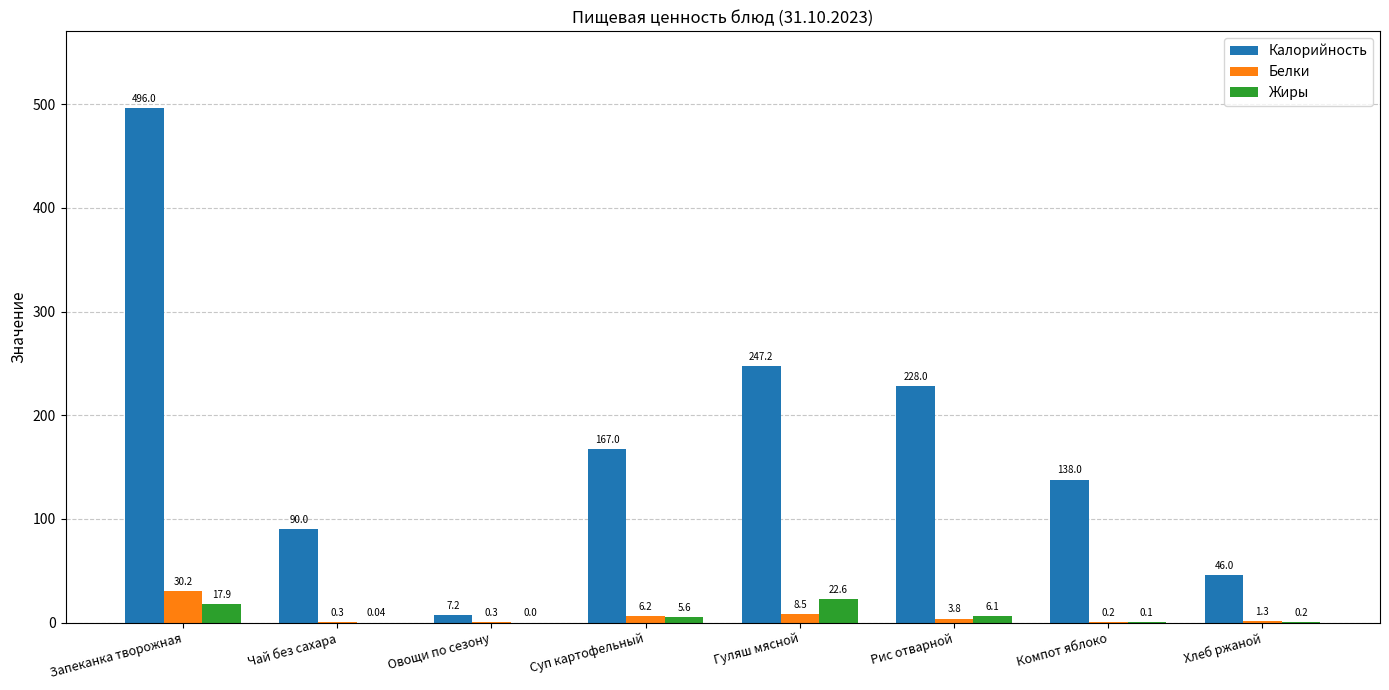

What is the highest value of the Калорийность series?

496.0